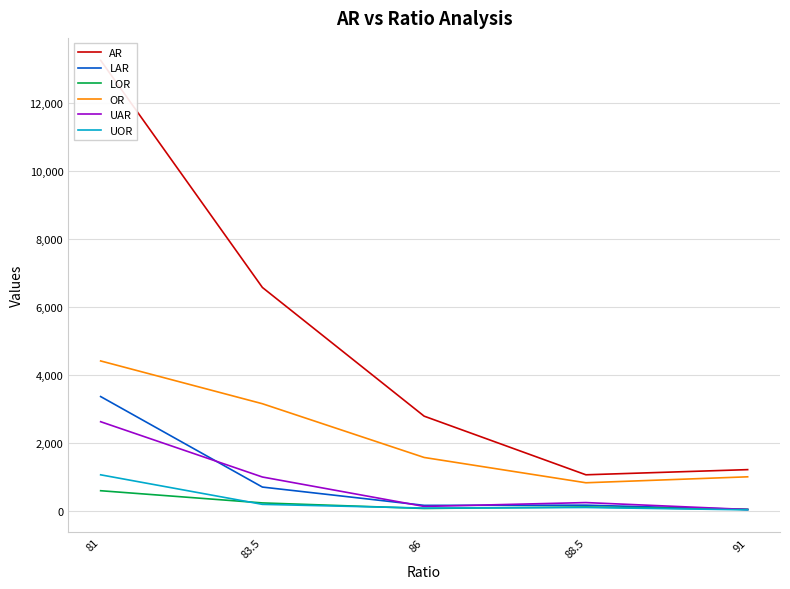

Is it true that OR equals 3164.2 at 83.5?

True